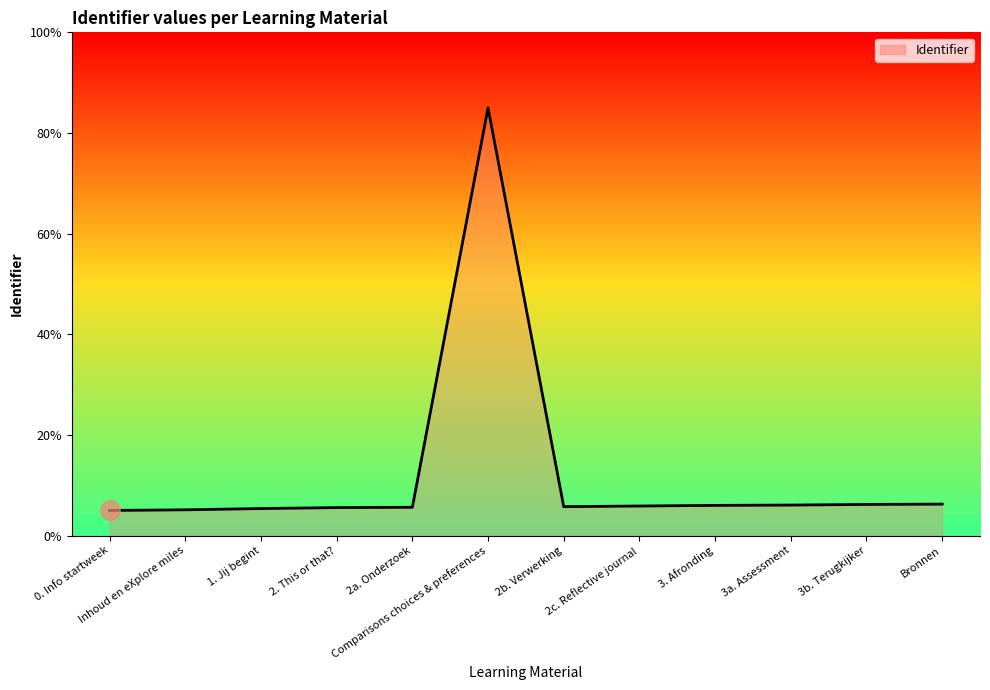

Which label corresponds to the largest value in the chart?

Comparisons choices & preferences